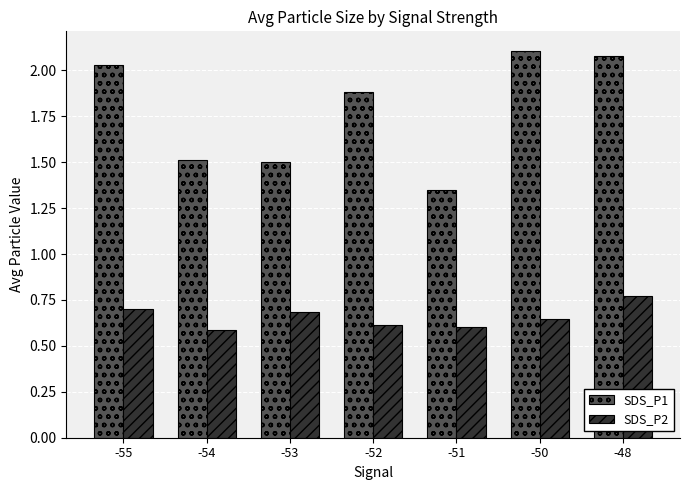

At how many categories does at least one series exceed 0?

7